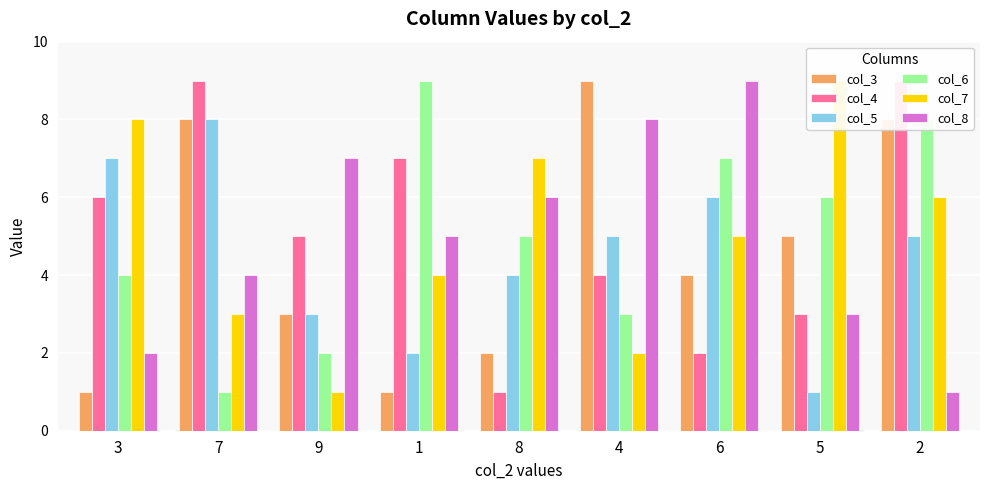

The col_4 series shows 9 at 7. True or false?

True